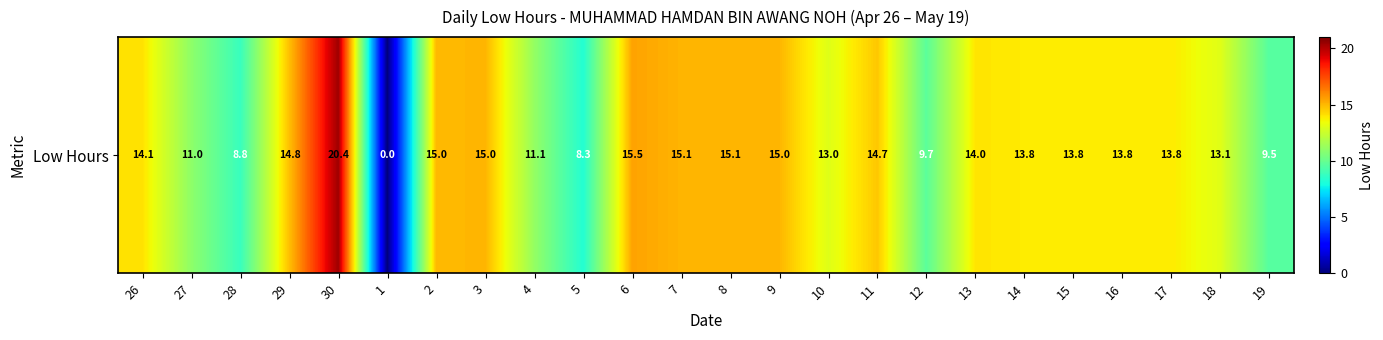

Reading left to right, transcribe all the data shown in this chart.

26=14.1	27=11.0	28=8.8	29=14.8	30=20.4	1=0.0	2=15.0	3=15.0	4=11.1	5=8.3	6=15.5	7=15.1	8=15.1	9=15.0	10=13.0	11=14.7	12=9.7	13=14.0	14=13.8	15=13.8	16=13.8	17=13.8	18=13.1	19=9.5